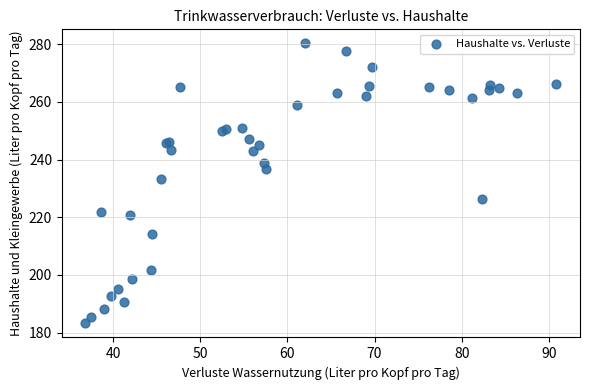

What Y value in the scatter plot is closest to 231?

233.1